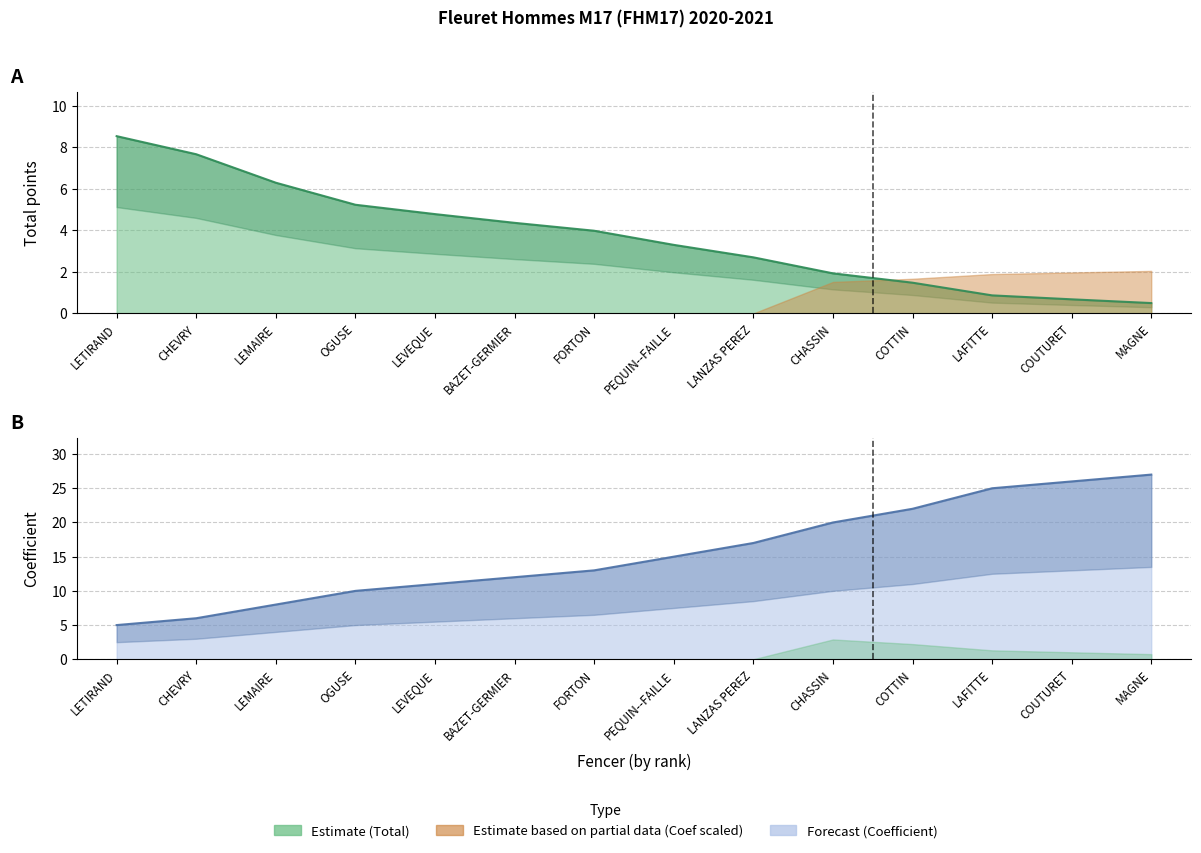

What is the sum of the Total score line values at LETIRAND and FORTON?

12.5